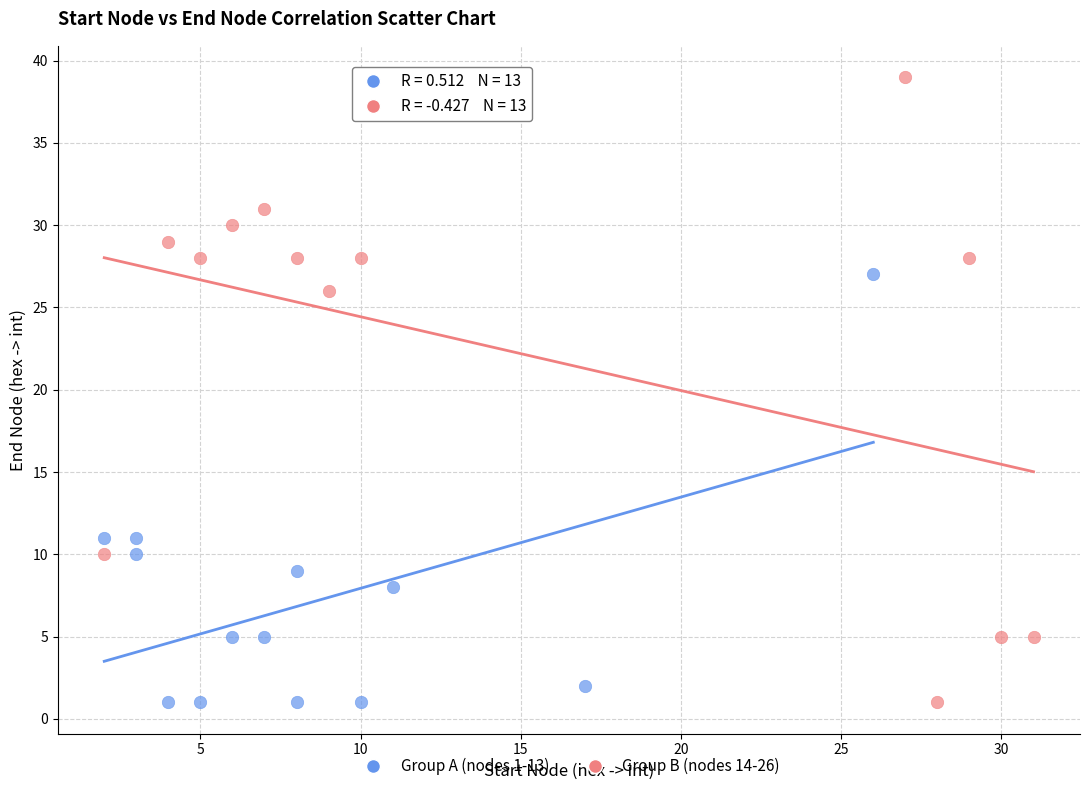

Which series reaches the maximum Y coordinate?

Group B (nodes 14-26)